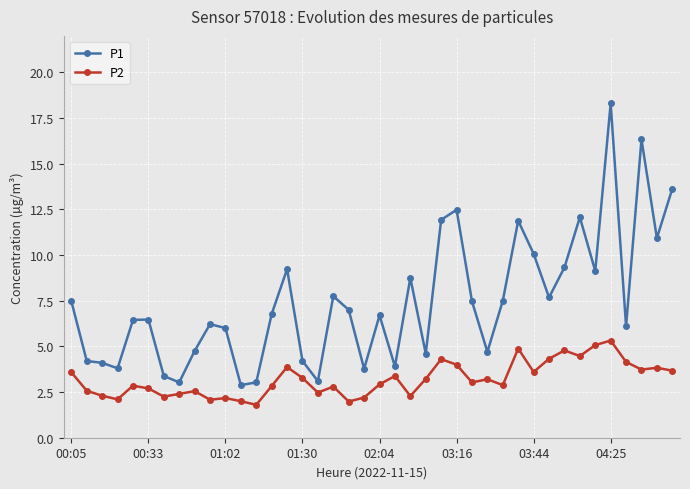

What is the maximum value shown in the chart?

18.3